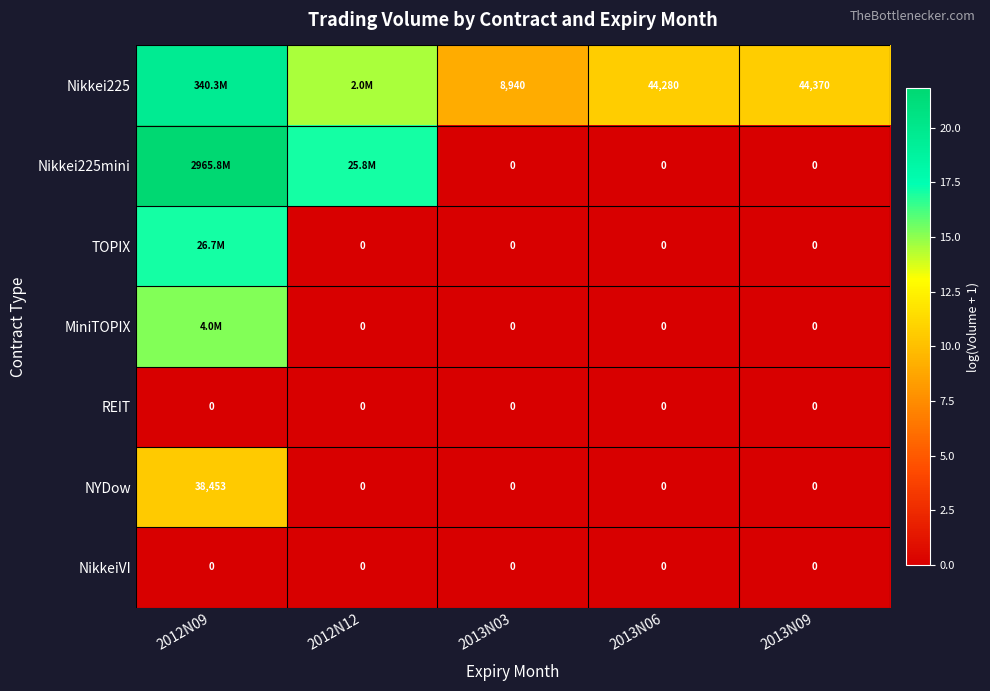

What is the sum of the Nikkei225mini values at 2012N12 and 2013N06?

17.1